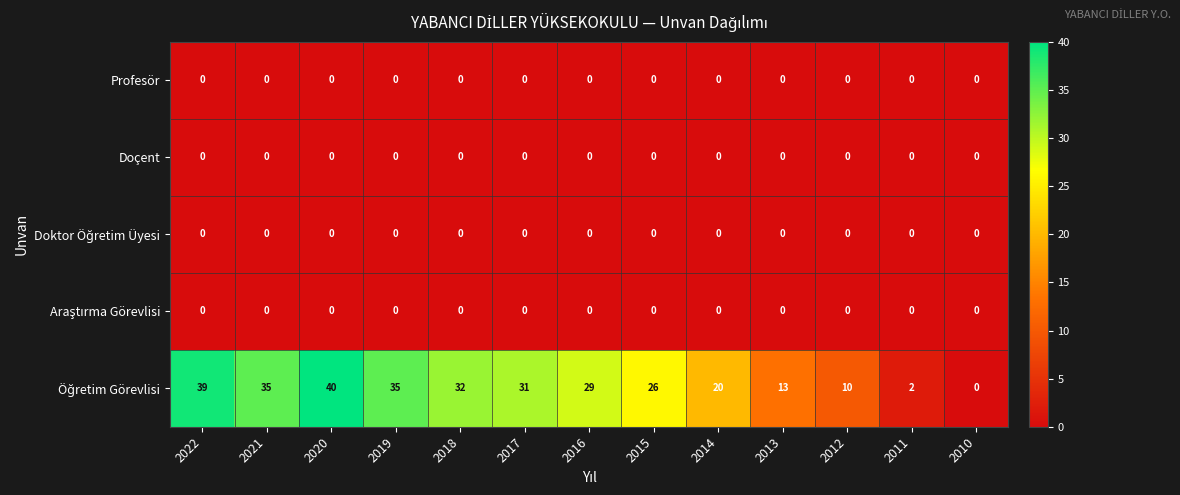

The value of Doçent at 2020 is 0. True or false?

True